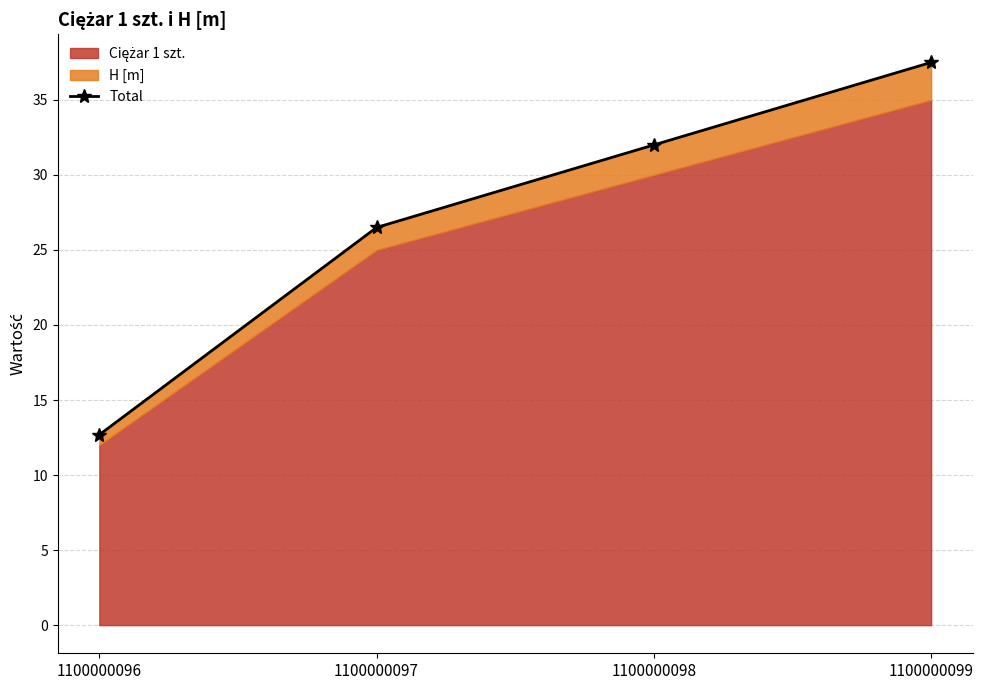

True or false: the data shows 12.9 at 1100000097.

False